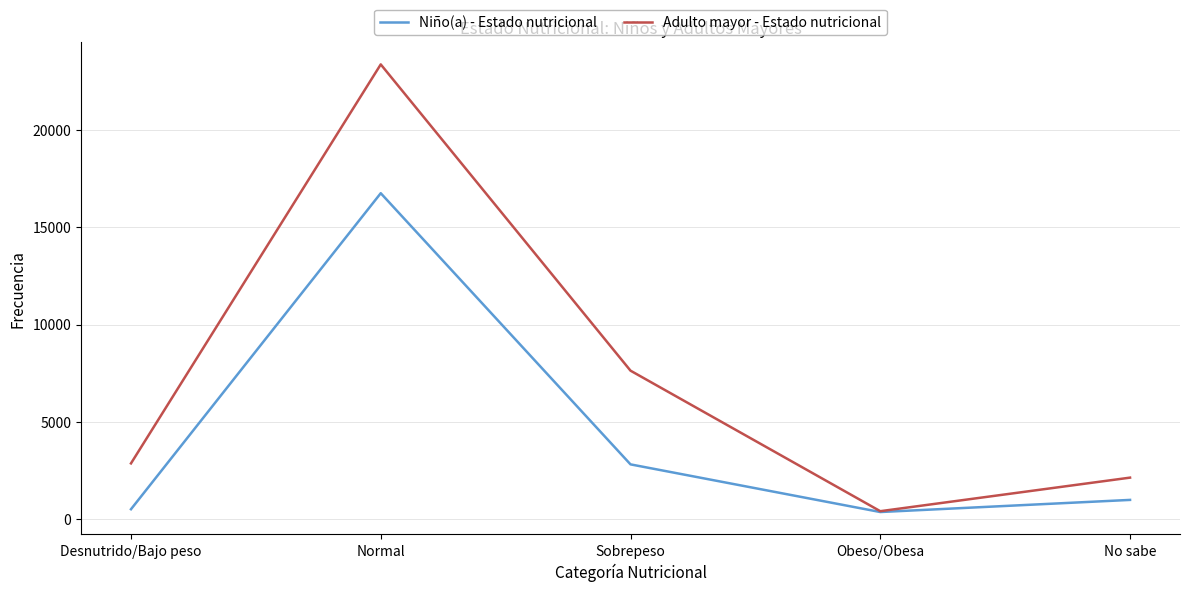

At which category is the sum across all series the highest?

Normal